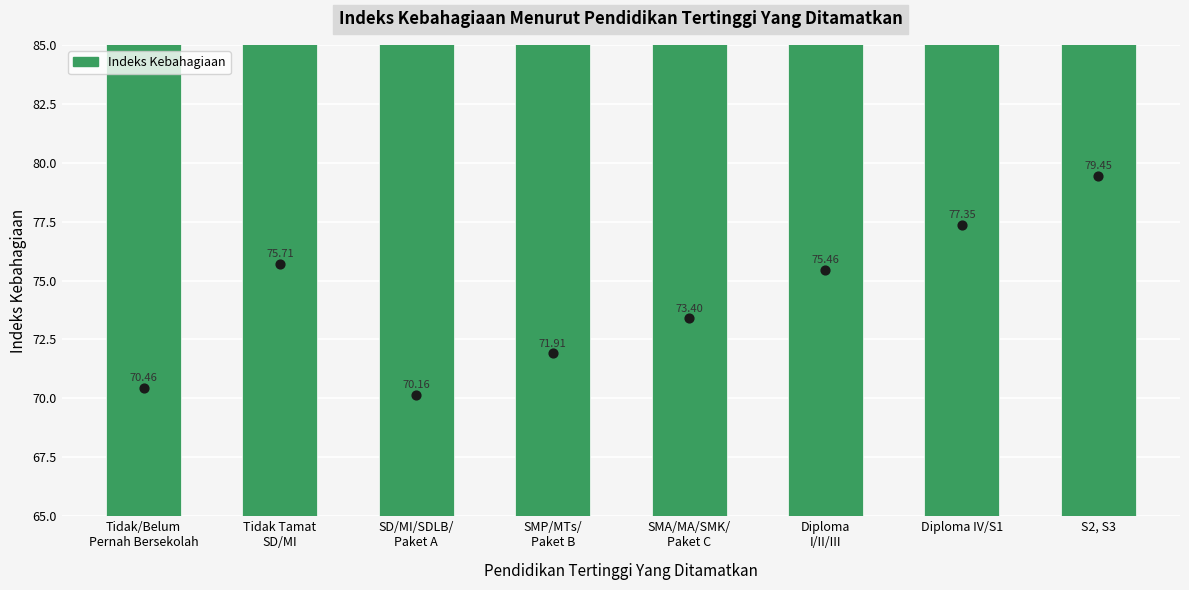

What is the change in value from Tidak Tamat
SD/MI to S2, S3?

+3.7